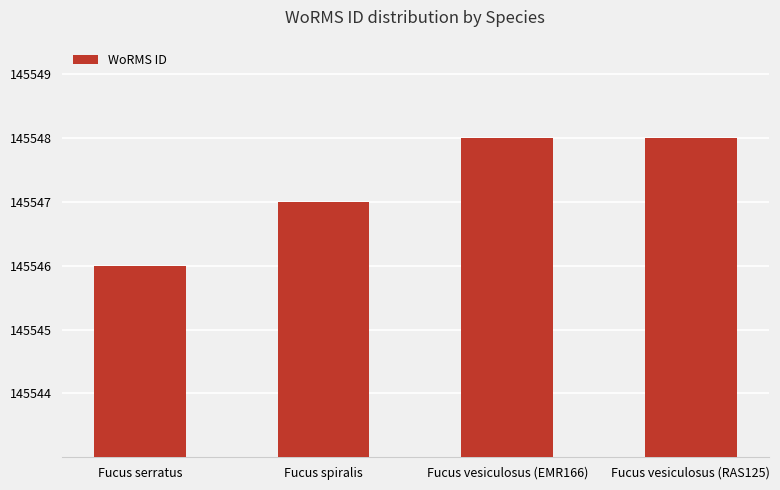

Reading left to right, what are all the values shown in this chart?

Fucus serratus=145546	Fucus spiralis=145547	Fucus vesiculosus (EMR166)=145548	Fucus vesiculosus (RAS125)=145548